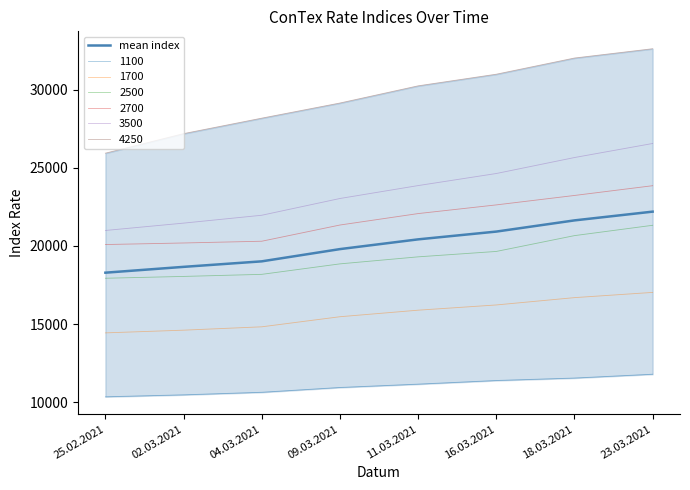

Reading left to right, extract all data points from this chart.

25.02.2021=18289.7	02.03.2021=18662.7	04.03.2021=19015.8	09.03.2021=19799.8	11.03.2021=20423.7	16.03.2021=20921.7	18.03.2021=21638.7	23.03.2021=22199.2